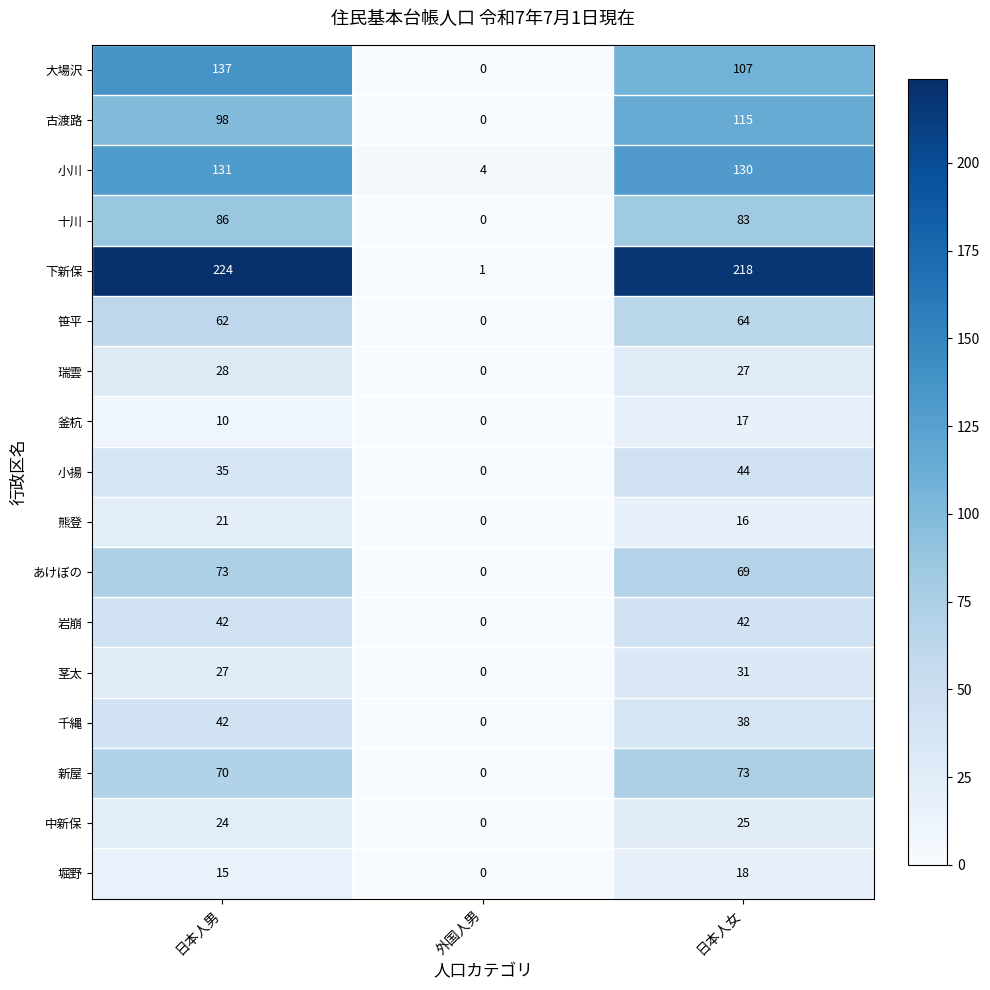

Which category has the highest value across all series?

日本人男